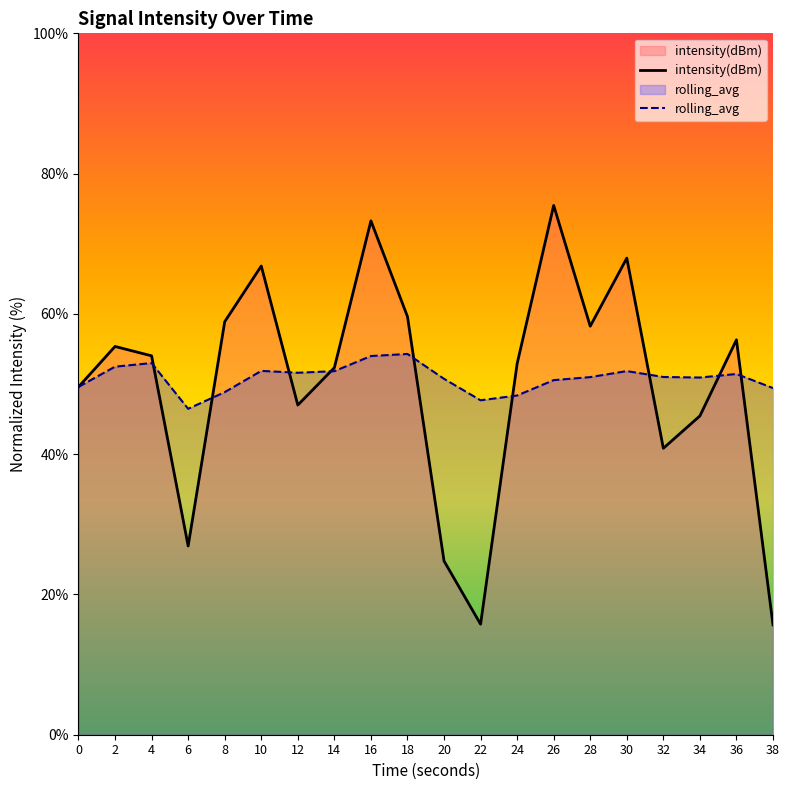

What is the greatest value displayed?

75.5